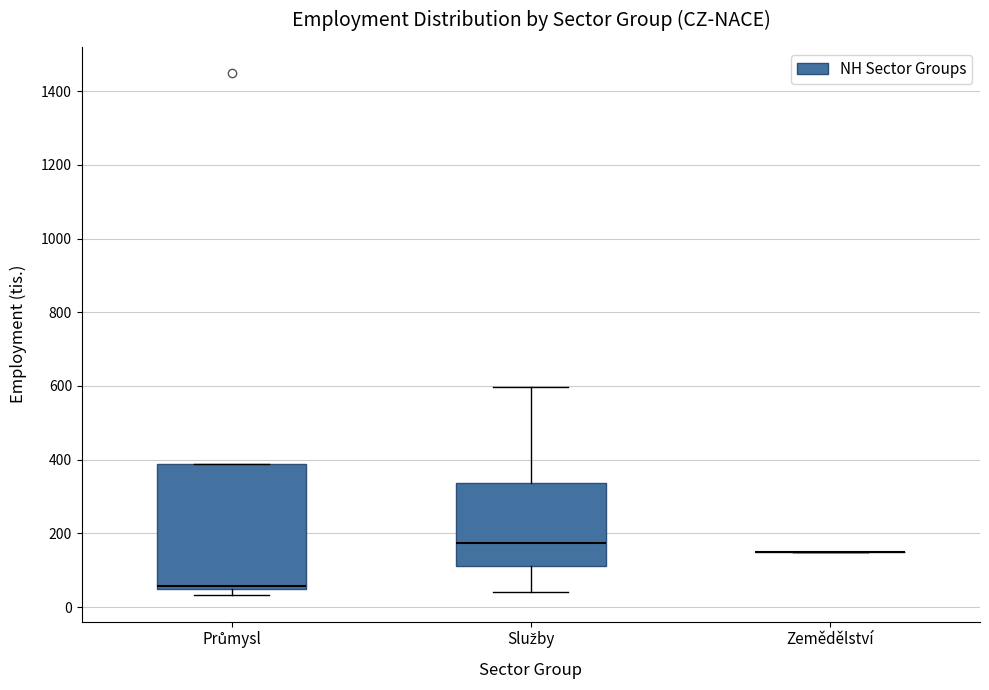

Where is the lower edge of the box for Služby on the y-axis? The values are not printed on the chart, so give them approximately, as read against the axis.

120